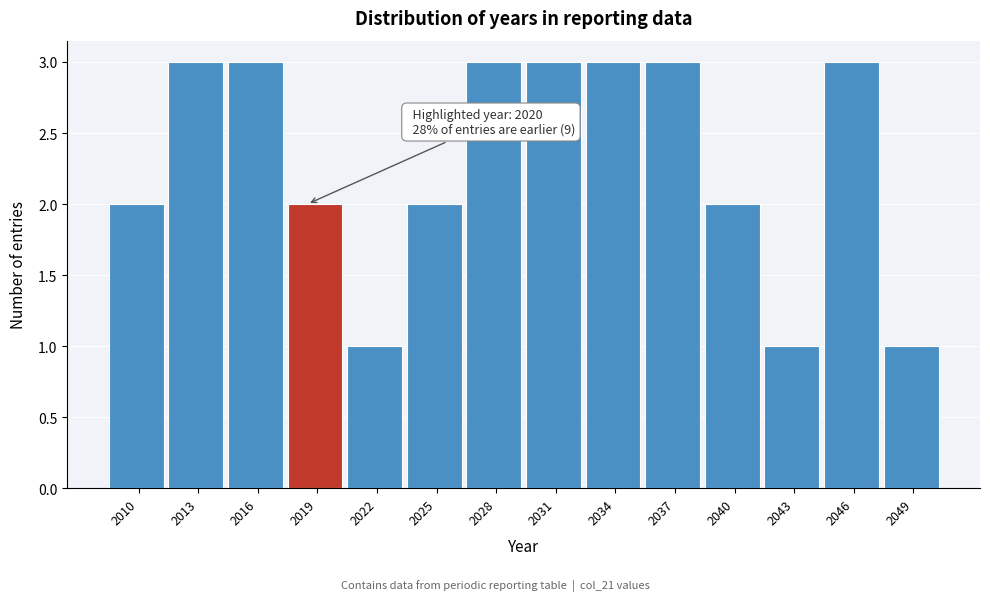

Reading left to right, what are all the values shown in this chart?

2	3	3	2	1	2	3	3	3	3	2	1	3	1